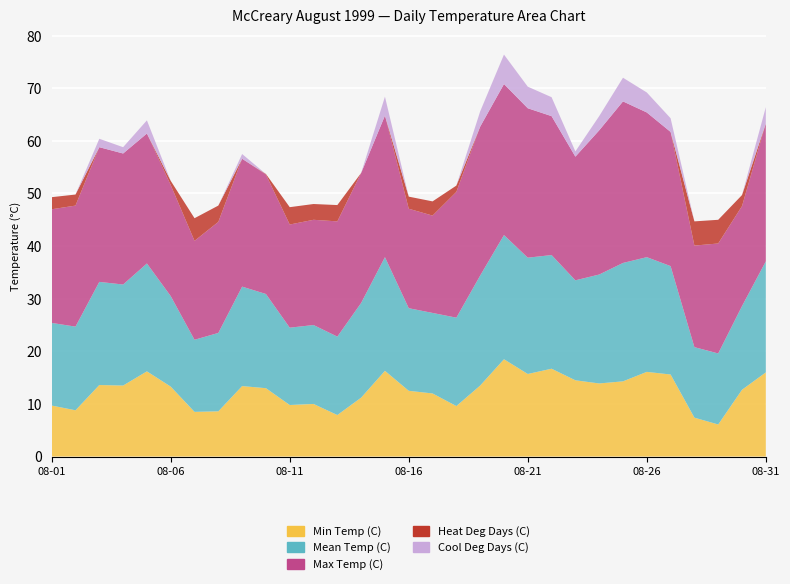

Reading right to left, extract all data points from this chart.

Min Temp (C): 08-31=16.0	08-30=12.7	08-29=6.1	08-28=7.4	08-27=15.6	08-26=16.1	08-25=14.3	08-24=13.9	08-23=14.5	08-22=16.7	08-21=15.7	08-20=18.5	08-19=13.5	08-18=9.6	08-17=12.0	08-16=12.5	08-15=16.3	08-14=11.2	08-13=7.9	08-12=10.0	08-11=9.8	08-10=13.0	08-09=13.4	08-08=8.6	08-07=8.5	08-06=13.3	08-05=16.2	08-04=13.5	08-03=13.6	08-02=8.8	08-01=9.7
Mean Temp (C): 08-31=21.1	08-30=15.9	08-29=13.5	08-28=13.4	08-27=20.6	08-26=21.8	08-25=22.5	08-24=20.7	08-23=19.0	08-22=21.6	08-21=22.1	08-20=23.6	08-19=20.9	08-18=16.8	08-17=15.3	08-16=15.7	08-15=21.6	08-14=18.0	08-13=14.9	08-12=15.0	08-11=14.7	08-10=17.9	08-09=18.9	08-08=14.9	08-07=13.7	08-06=17.2	08-05=20.5	08-04=19.2	08-03=19.6	08-02=15.9	08-01=15.7
Max Temp (C): 08-31=26.2	08-30=19.0	08-29=20.9	08-28=19.3	08-27=25.5	08-26=27.5	08-25=30.7	08-24=27.4	08-23=23.5	08-22=26.4	08-21=28.4	08-20=28.7	08-19=28.3	08-18=23.9	08-17=18.5	08-16=18.9	08-15=26.9	08-14=24.7	08-13=21.9	08-12=20.0	08-11=19.6	08-10=22.7	08-09=24.3	08-08=21.1	08-07=18.8	08-06=21.1	08-05=24.7	08-04=24.9	08-03=25.6	08-02=23.0	08-01=21.6
Heat Deg Days (C): 08-31=0.0	08-30=2.1	08-29=4.5	08-28=4.6	08-27=0.0	08-26=0.0	08-25=0.0	08-24=0.0	08-23=0.0	08-22=0.0	08-21=0.0	08-20=0.0	08-19=0.0	08-18=1.2	08-17=2.7	08-16=2.3	08-15=0.0	08-14=0.0	08-13=3.1	08-12=3.0	08-11=3.3	08-10=0.1	08-09=0.0	08-08=3.1	08-07=4.3	08-06=0.8	08-05=0.0	08-04=0.0	08-03=0.0	08-02=2.1	08-01=2.3
Cool Deg Days (C): 08-31=3.1	08-30=0.0	08-29=0.0	08-28=0.0	08-27=2.6	08-26=3.8	08-25=4.5	08-24=2.7	08-23=1.0	08-22=3.6	08-21=4.1	08-20=5.6	08-19=2.9	08-18=0.0	08-17=0.0	08-16=0.0	08-15=3.6	08-14=0.0	08-13=0.0	08-12=0.0	08-11=0.0	08-10=0.0	08-09=0.9	08-08=0.0	08-07=0.0	08-06=0.0	08-05=2.5	08-04=1.2	08-03=1.6	08-02=0.0	08-01=0.0